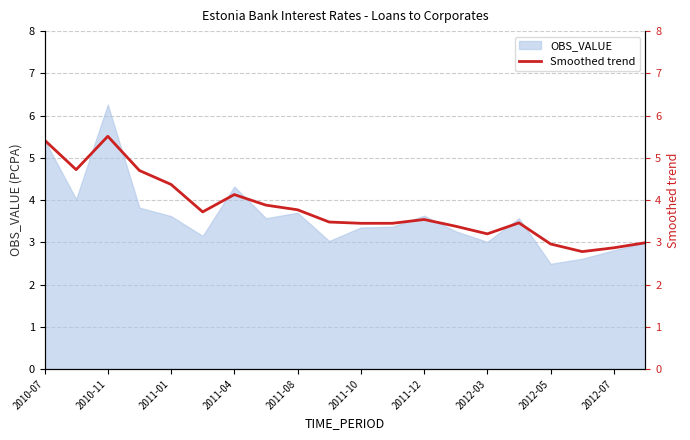

The OBS_VALUE series shows 3.7 at 2011-08. True or false?

True